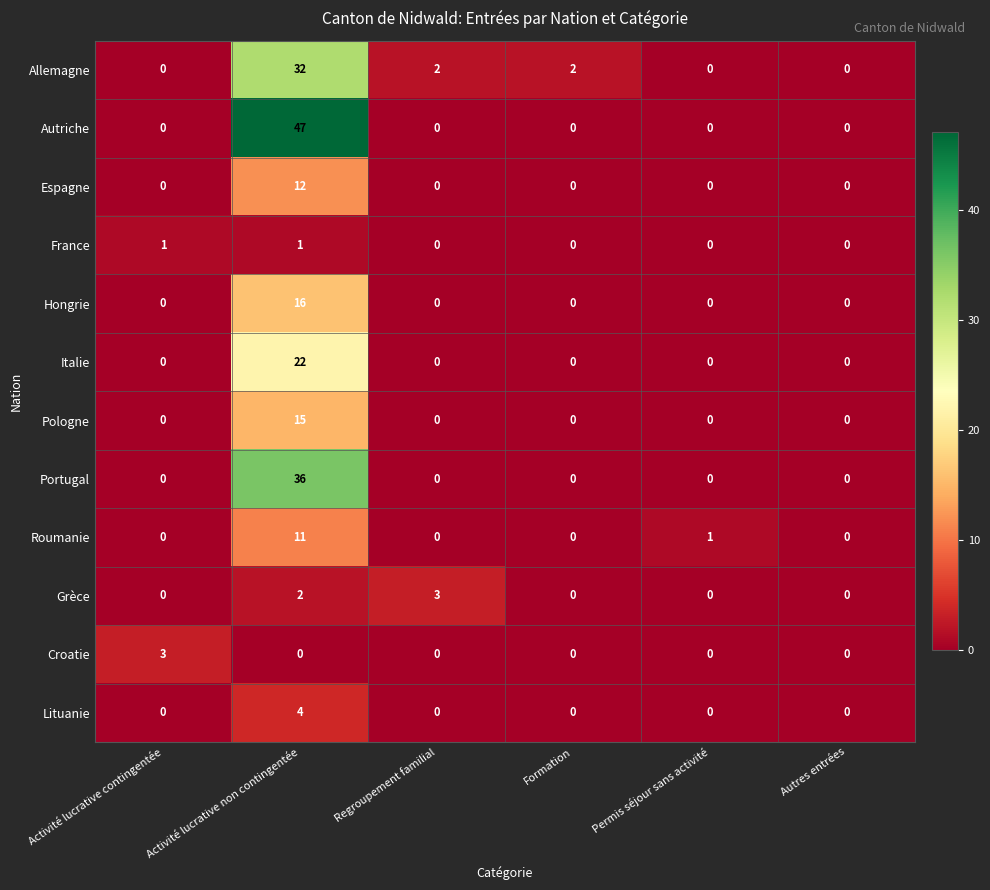

Which series has the widest spread of values?

Autriche